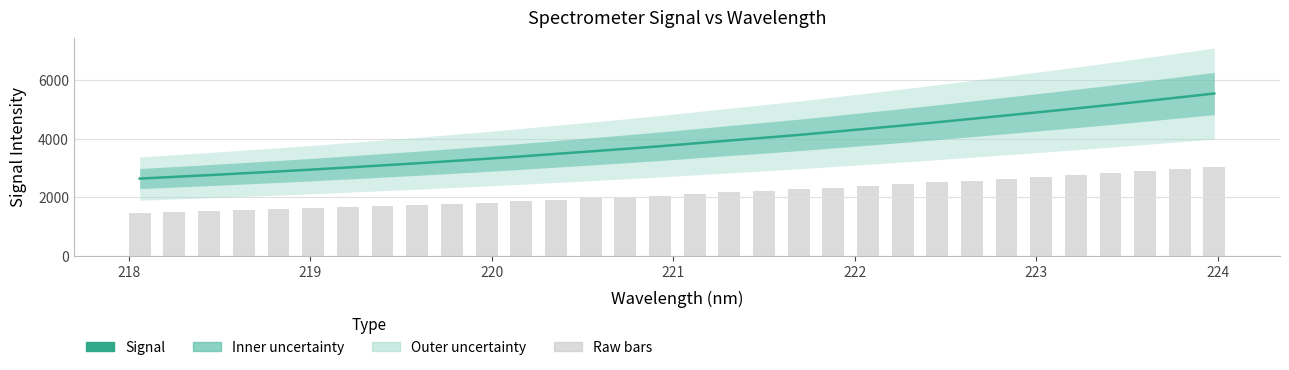

How many values are below 3843?

16